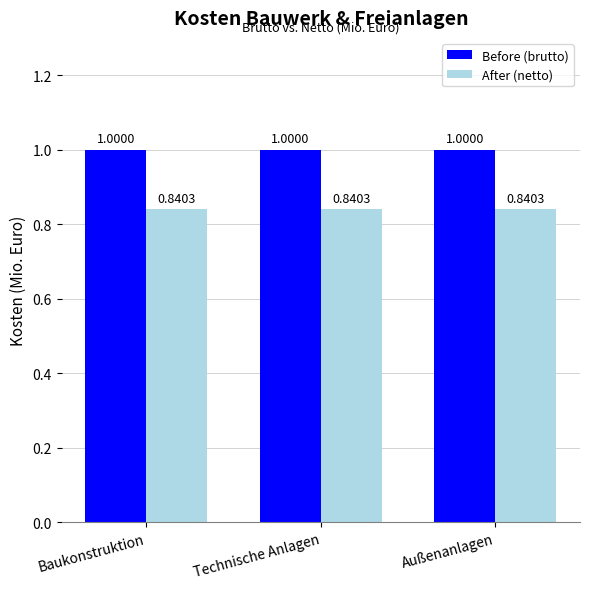

How many bars are there in total?

6